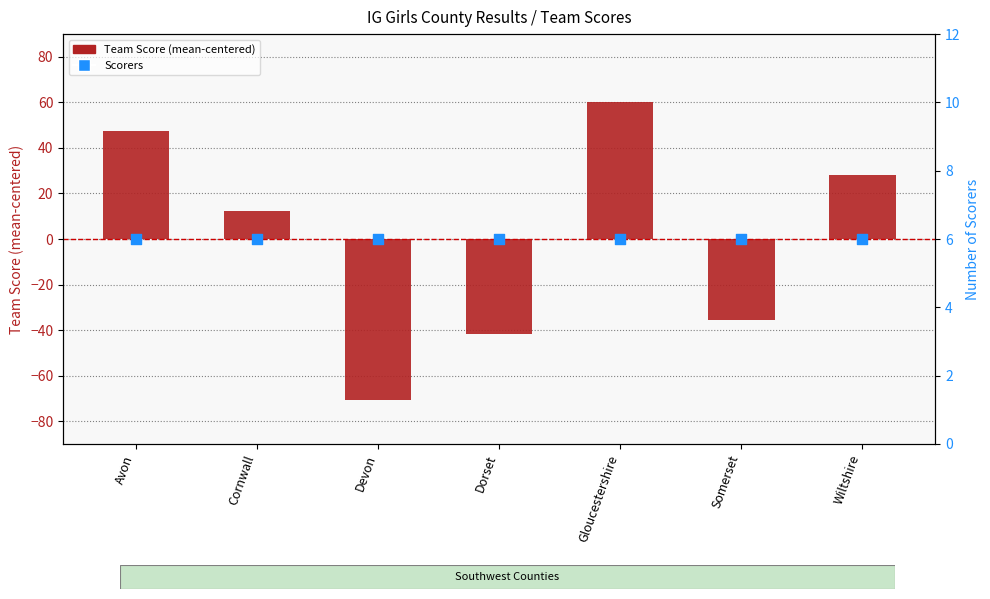

Is the value of Scorers at Devon greater than the value of Team Score (centered) at Wiltshire?

No